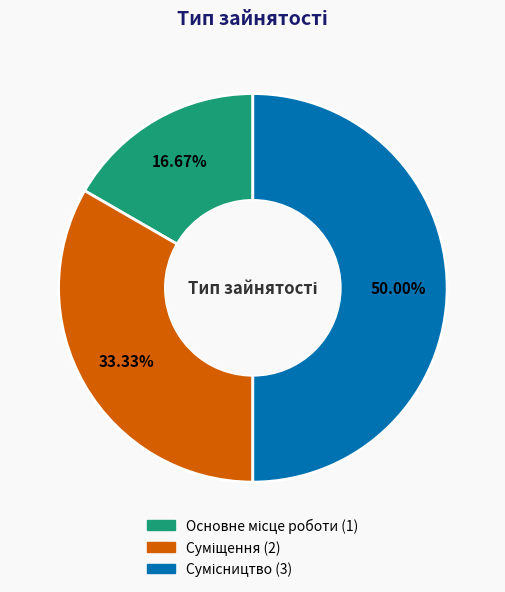

How many slices are in this pie chart?

3